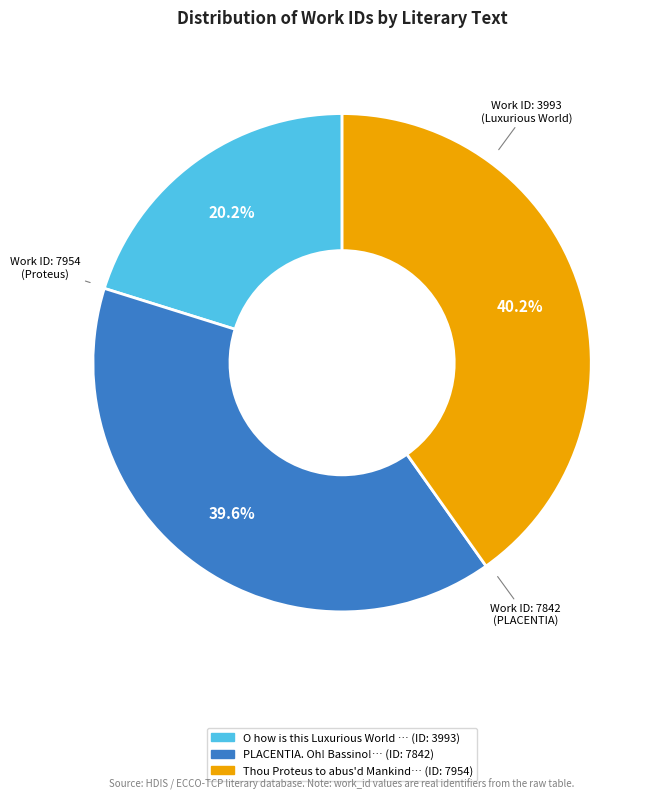

Is there a majority slice in this chart?

No